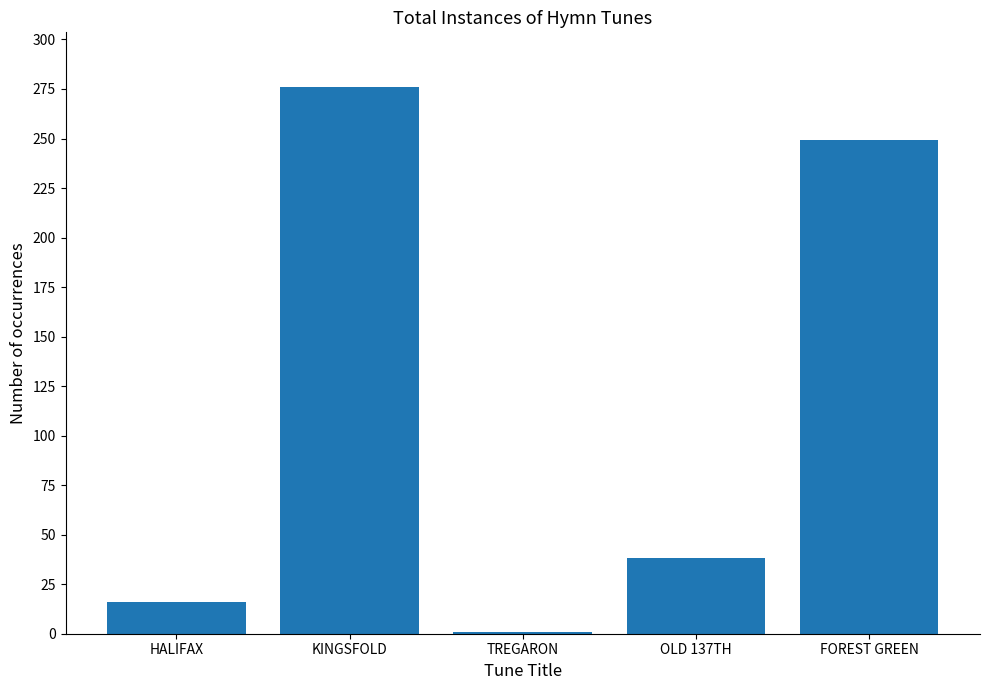

What is the label of the 2nd bar from the right?

OLD 137TH